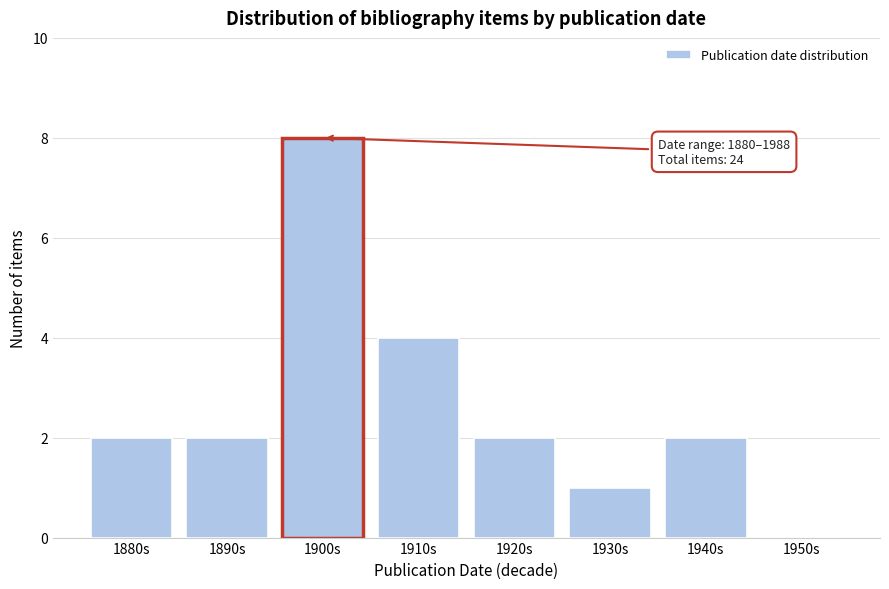

Reading right to left, extract all data points from this chart.

1950s=0	1940s=2	1930s=1	1920s=2	1910s=4	1900s=8	1890s=2	1880s=2